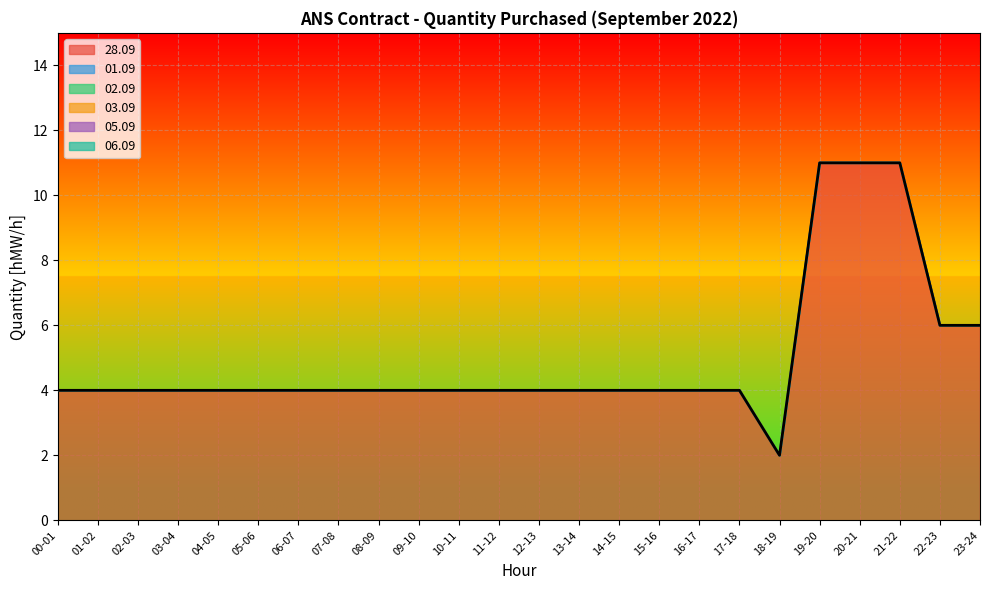

Which series has the widest spread of values?

28.09